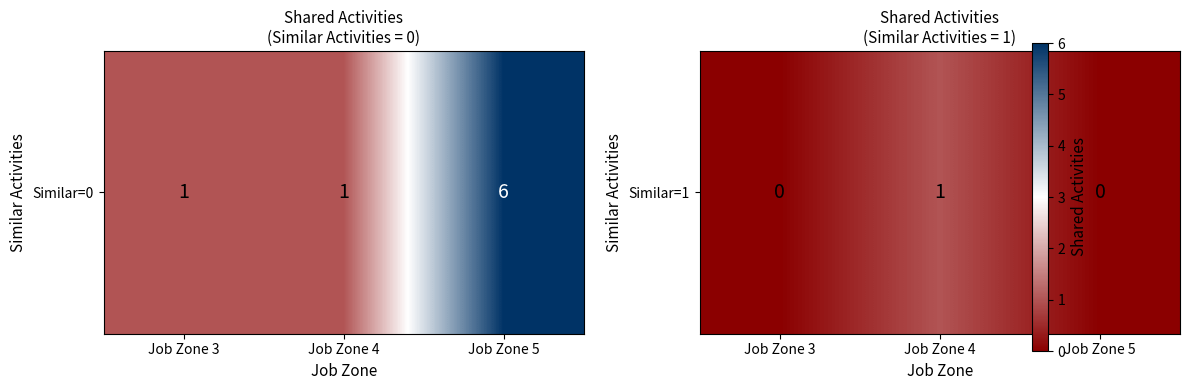

Count the number of values greater than 0.

1